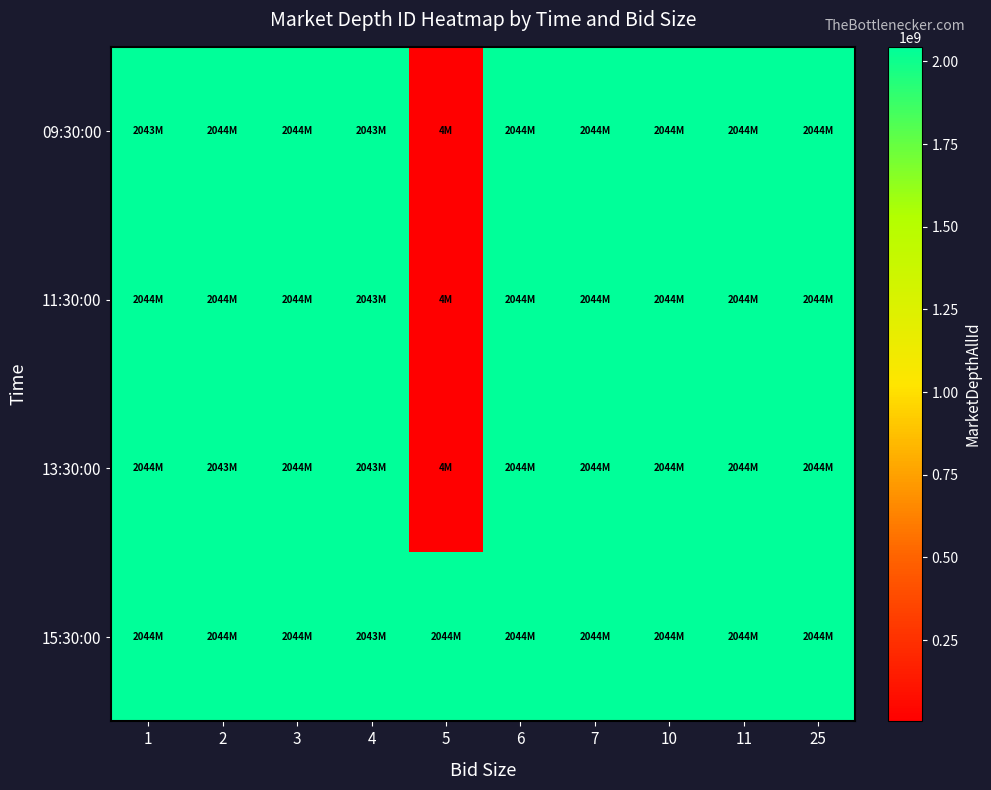

Which series has the largest total across all categories?

15:30:00